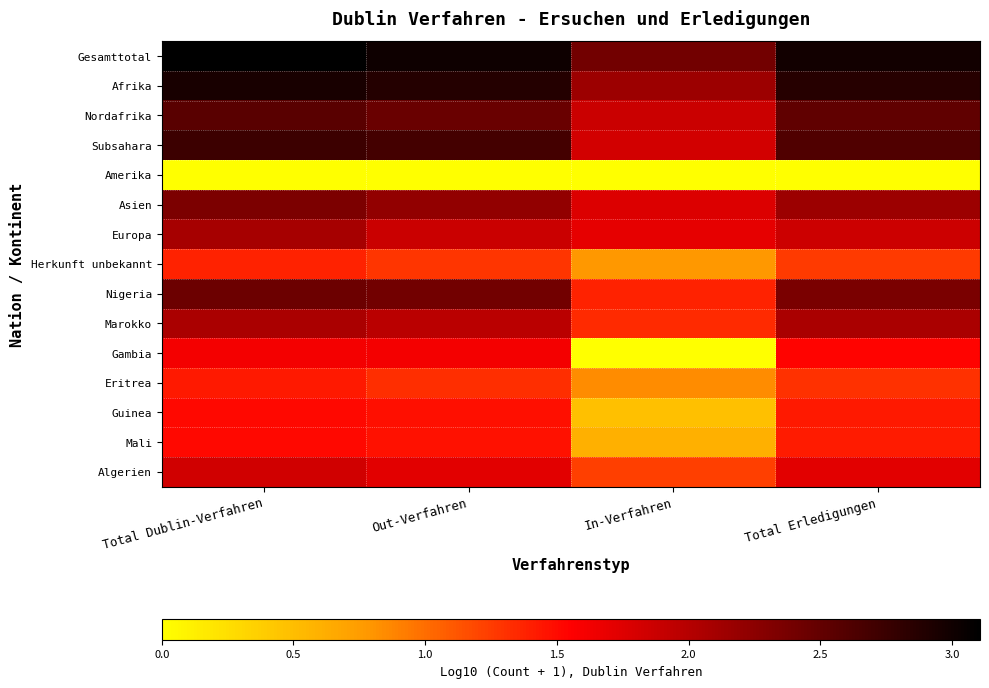

Which series changed the most between Out-Verfahren and Total Erledigungen?

Gambia